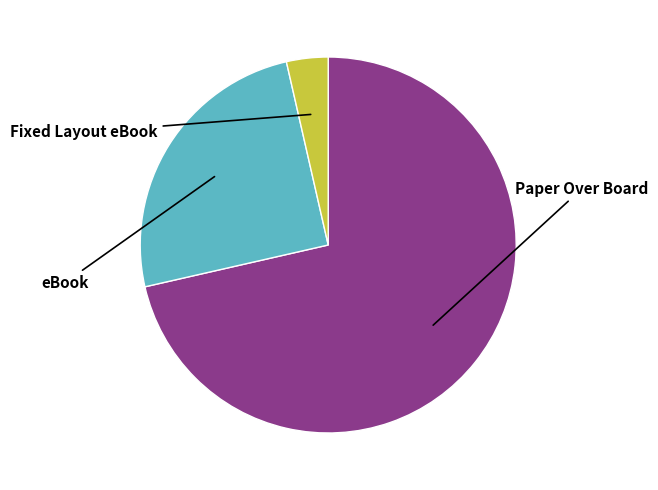

Is there any slice that represents more than half of the pie?

Yes